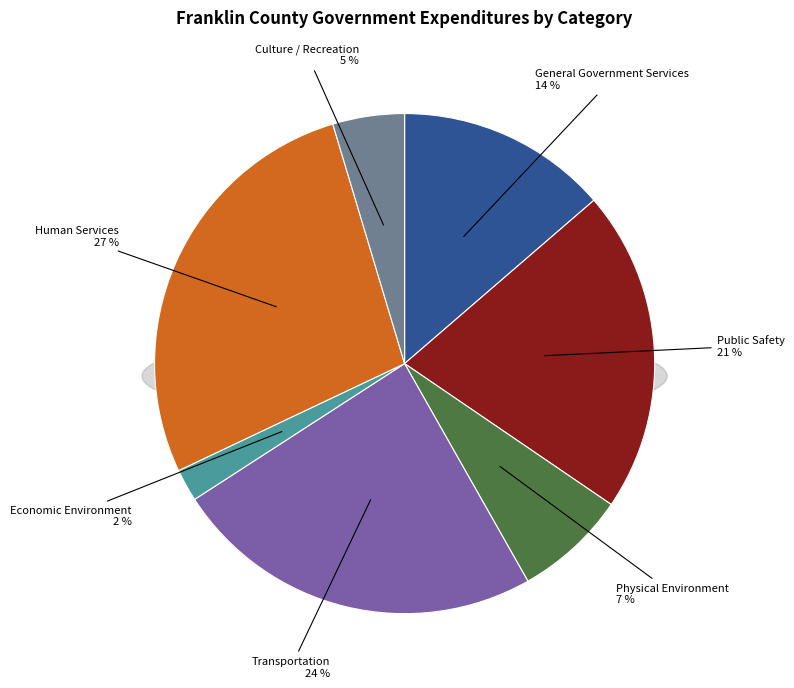

Rank the categories by value from lowest to highest.

Economic Environment, Culture / Recreation, Physical Environment, General Government Services, Public Safety, Transportation, Human Services